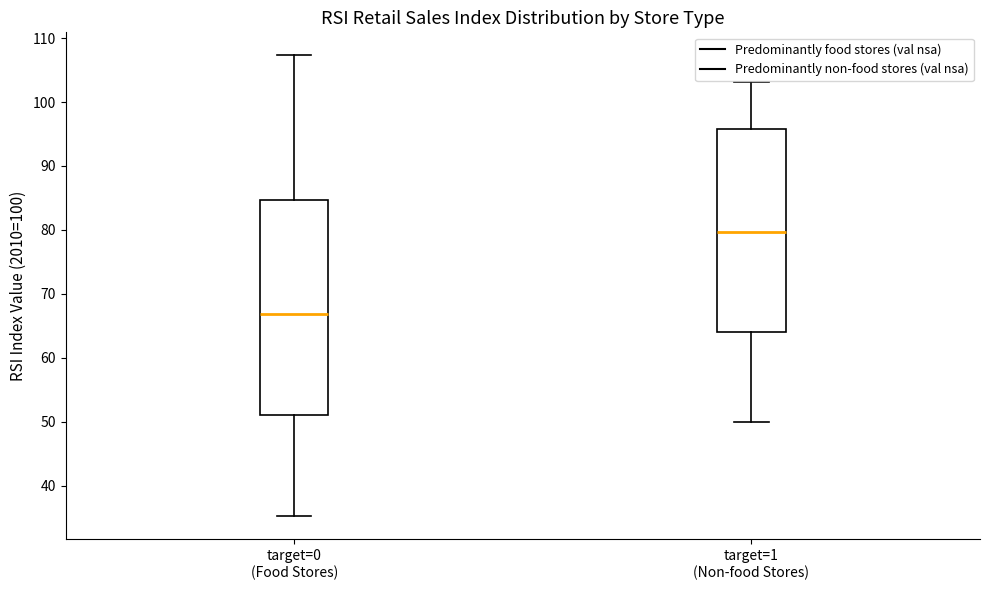

Reading left to right, transcribe this box plot: for each box, give where its median line is, the range the box spans, and where its two whiskers end, as read against the y-axis. The values are not printed on the chart, so give them approximately, as read against the axis.

target=0 (Food Stores): median 67, box 51 to 85, whiskers 35 to 107
target=1 (Non-food Stores): median 80, box 64 to 96, whiskers 50 to 103